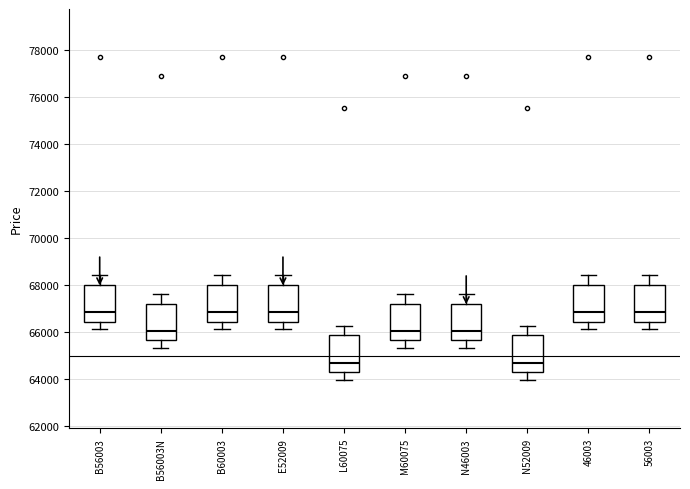

Where does the lower whisker of the box for E52009 end on the y-axis? The values are not printed on the chart, so give them approximately, as read against the axis.

66200